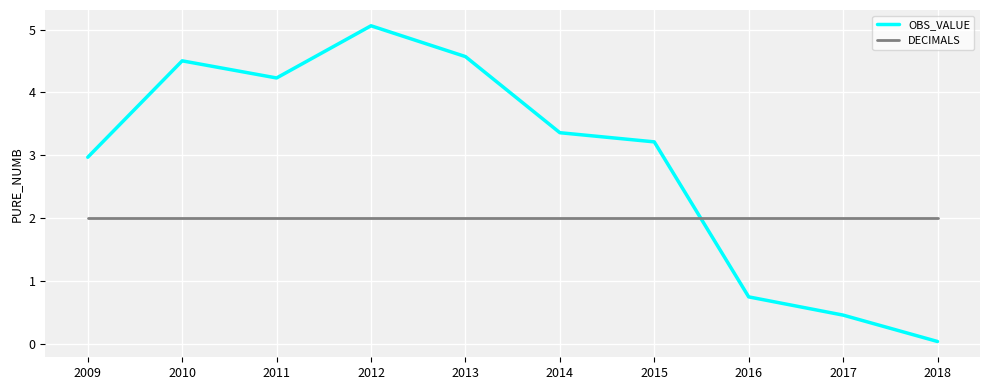

Is it true that OBS_VALUE equals 3.4 at 2014?

True